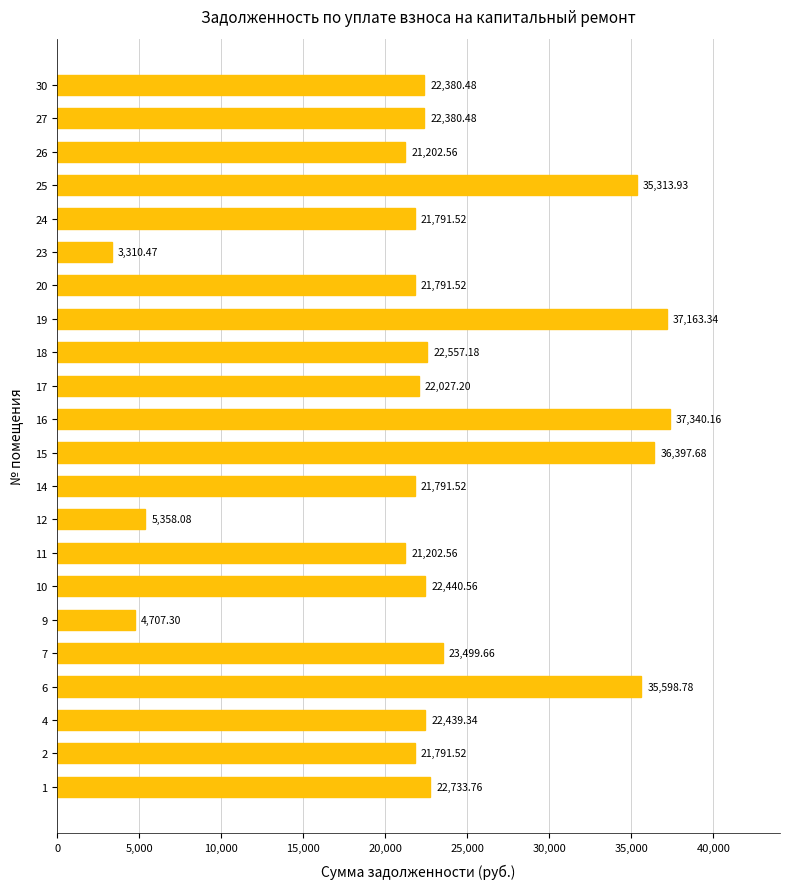

What is the difference between the maximum and minimum values?

34029.7